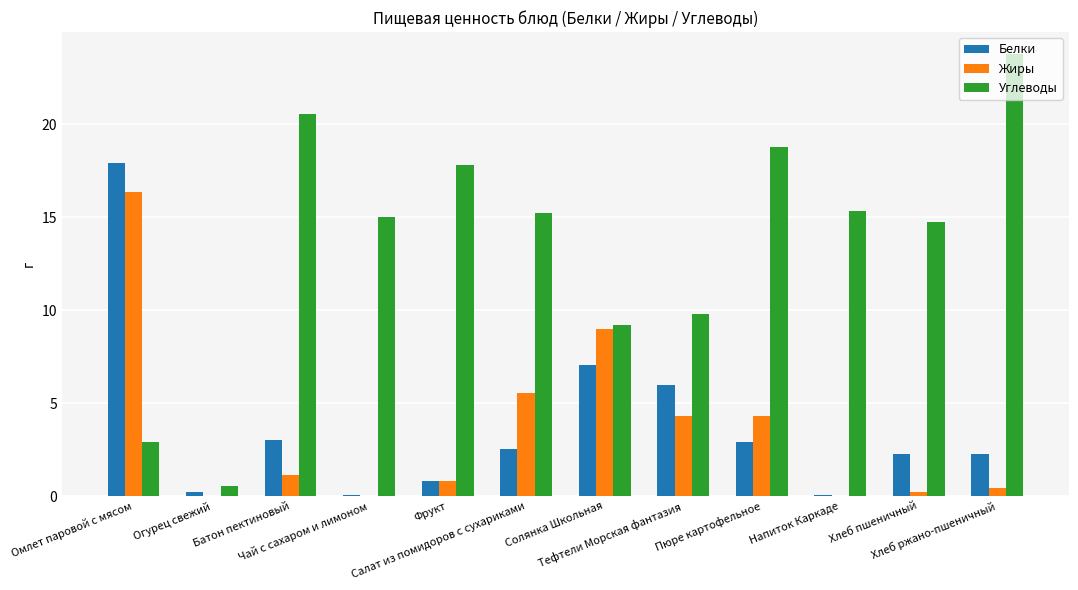

What are all the series names shown in the legend?

Белки, Жиры, Углеводы